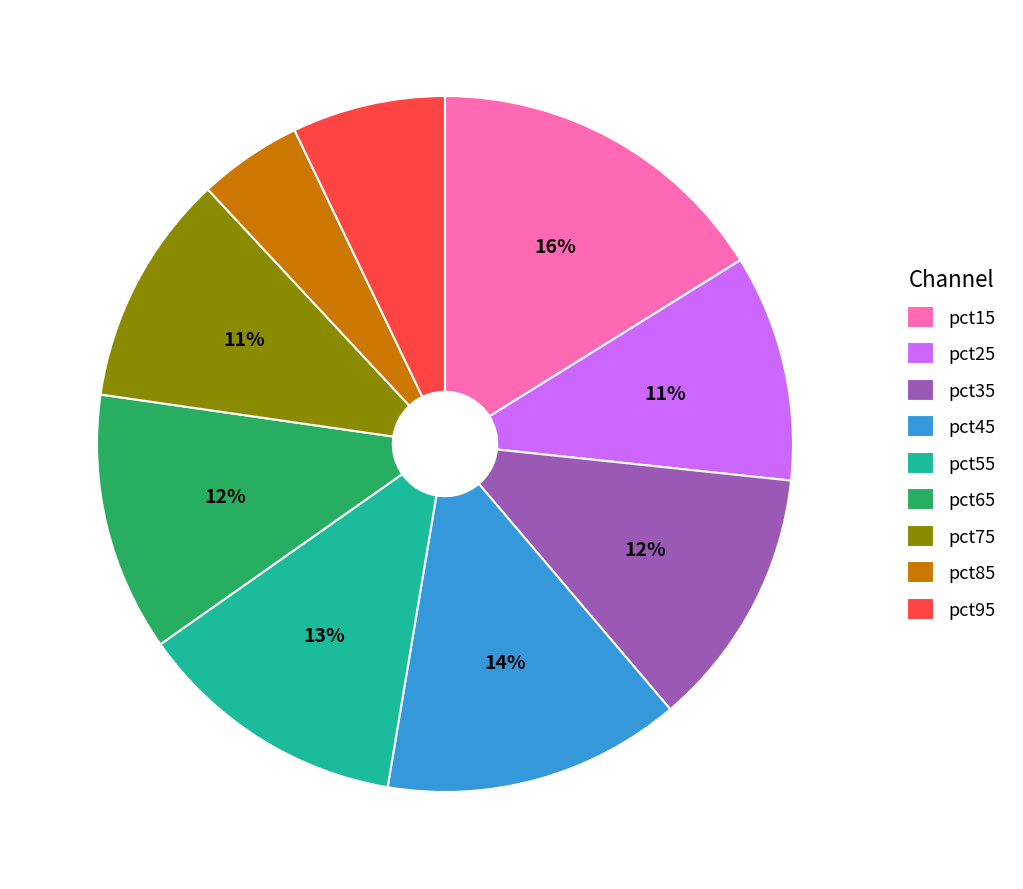

Does pct85 account for over 50% of the chart?

No